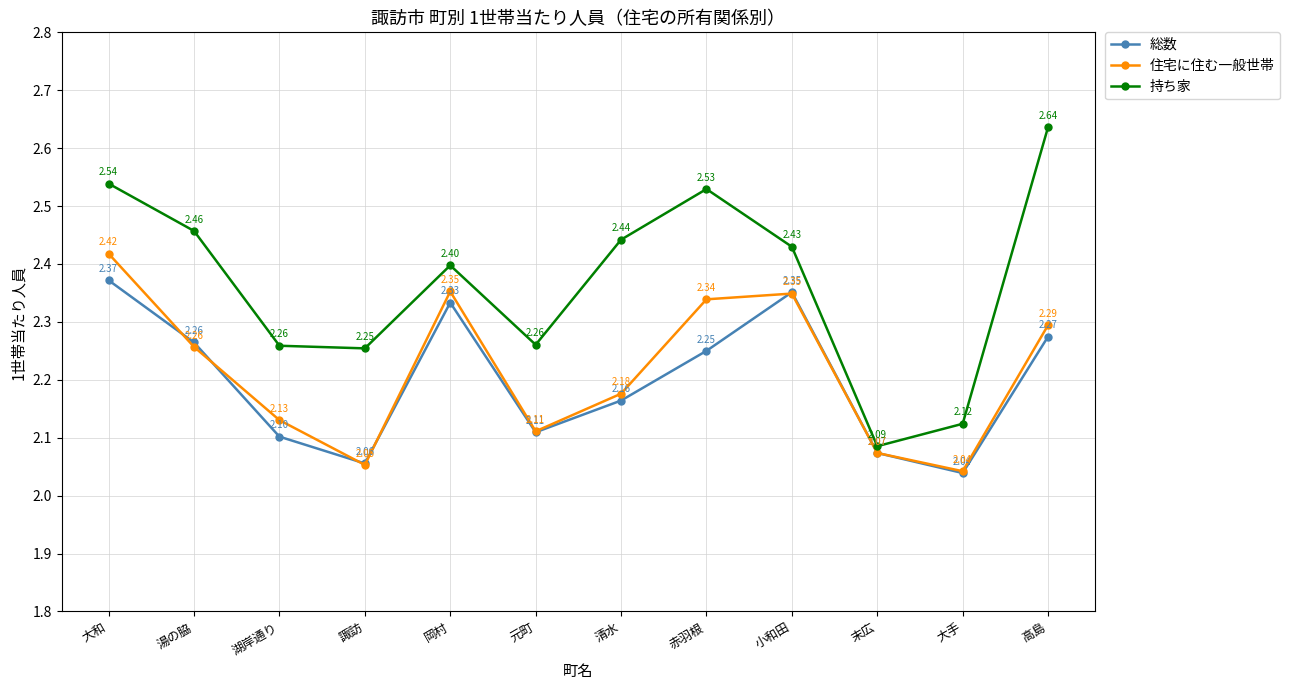

How many lines are shown in the chart?

3